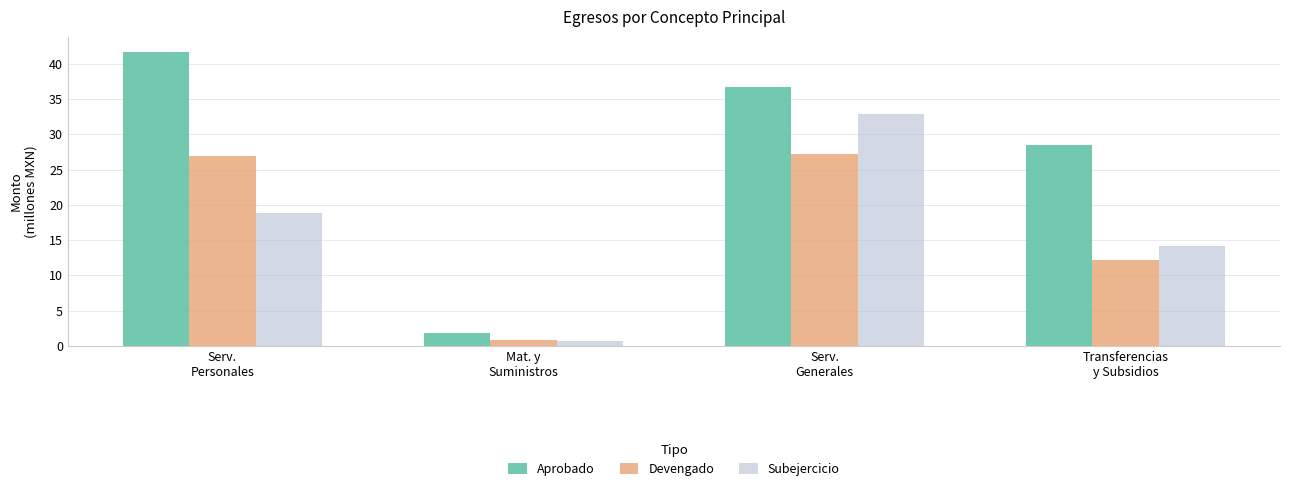

What position from the right is Serv.
Generales?

2